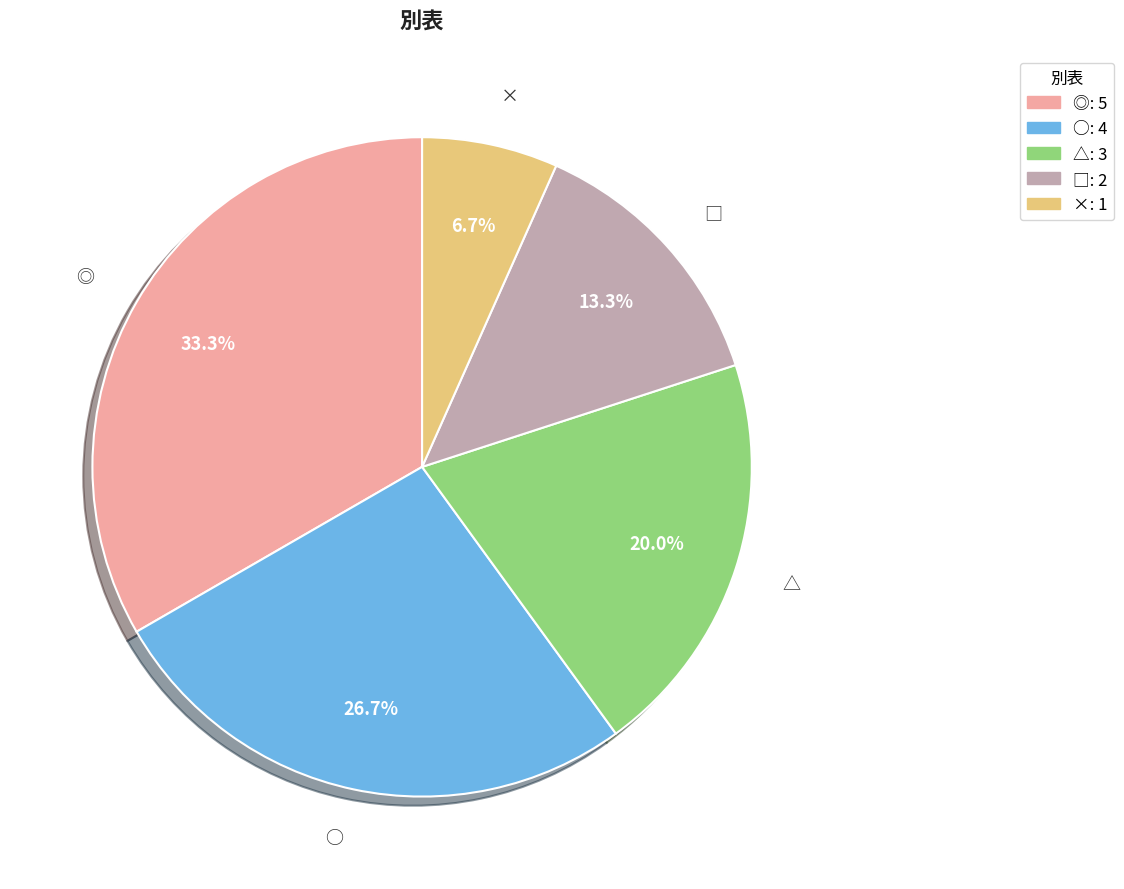

Which category has the smallest portion of the pie?

×